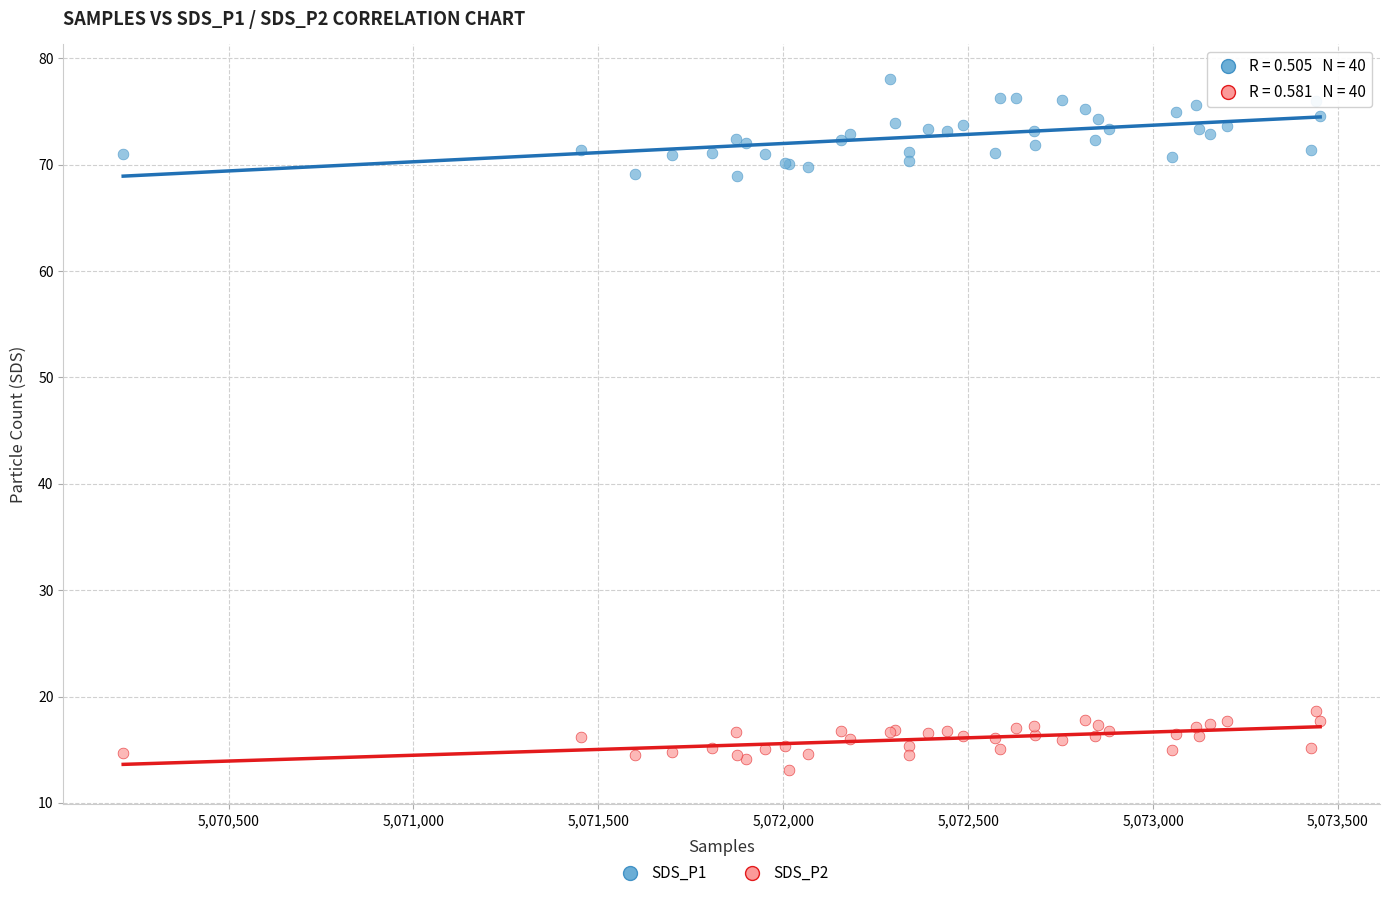

Which series has the widest spread of Y values?

SDS_P1